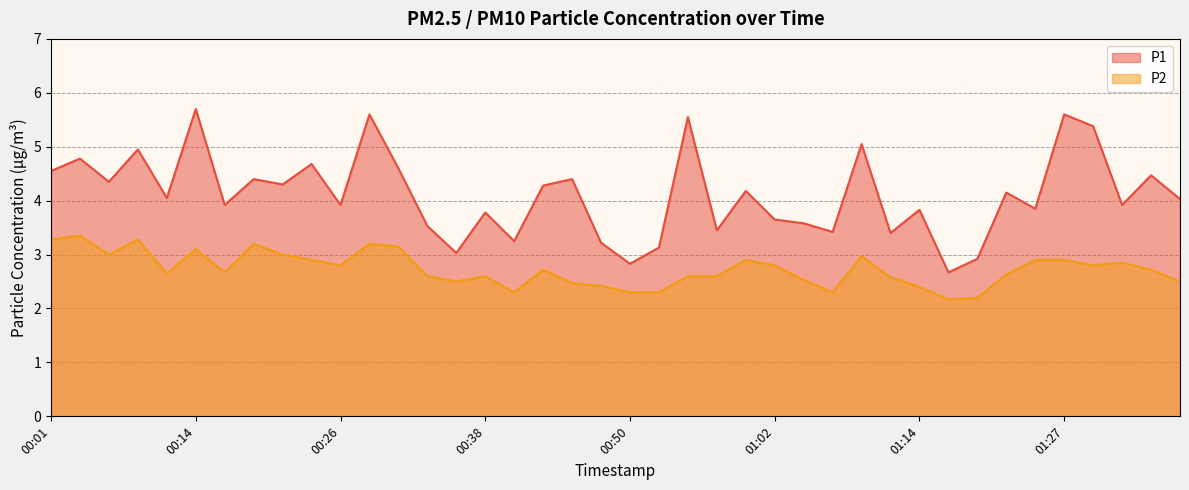

What is the difference between the second highest and second lowest values in the P2 series?

1.1